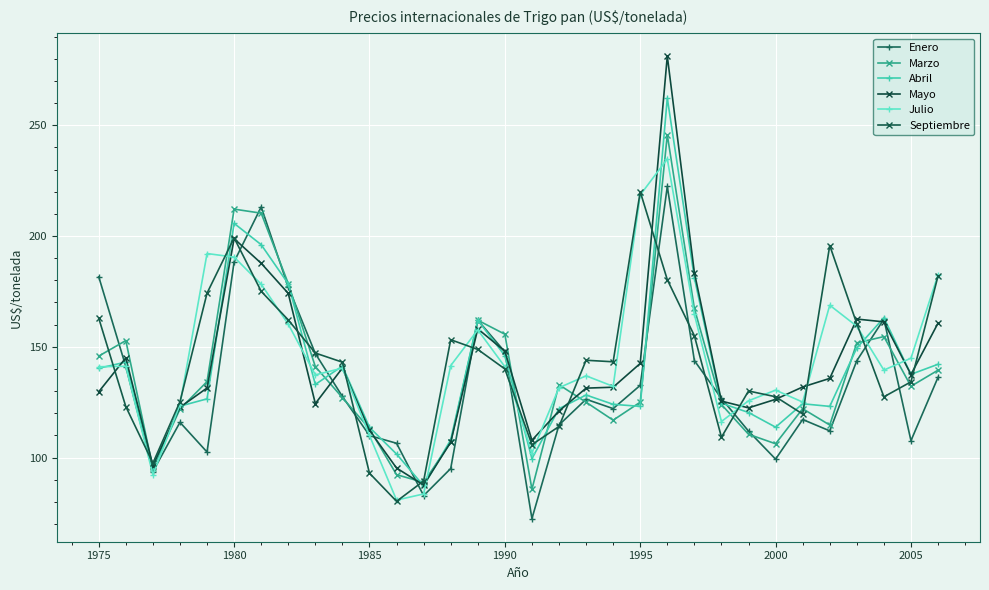

True or false: Septiembre has more than 2 interior local peaks.

True